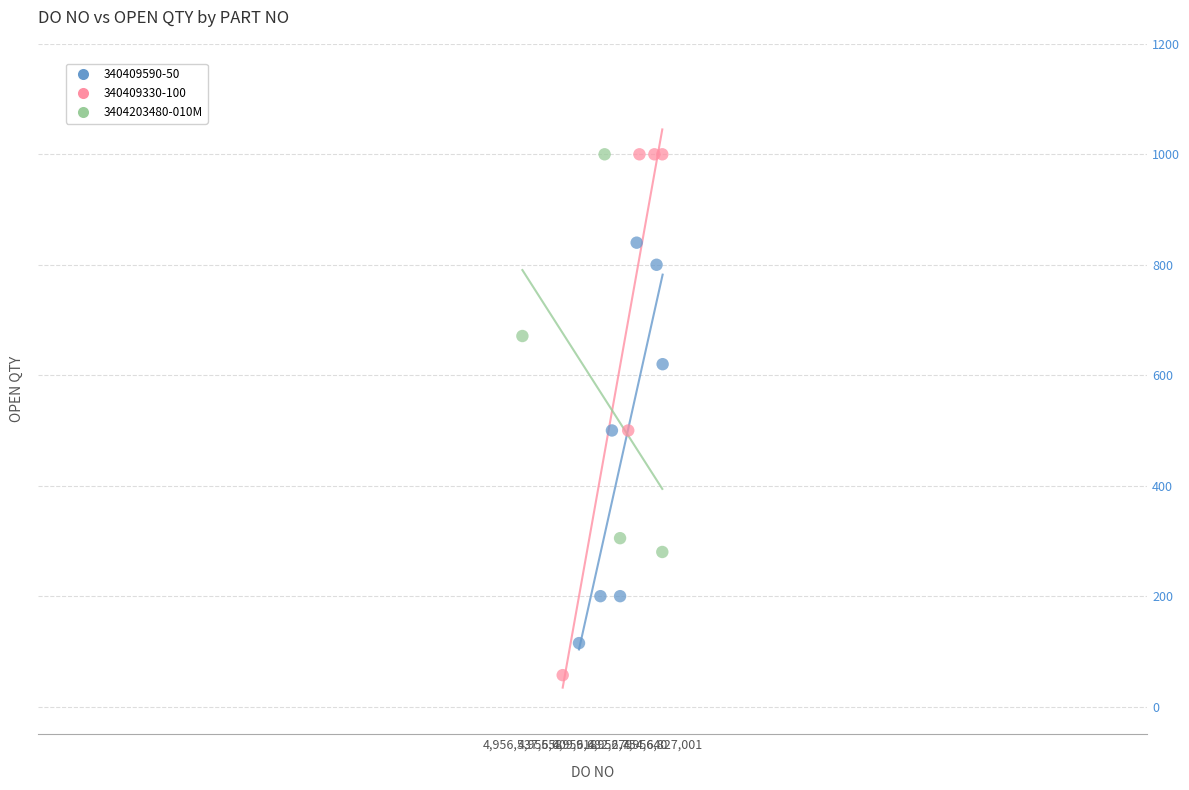

Which series reaches the minimum Y coordinate?

340409330-100